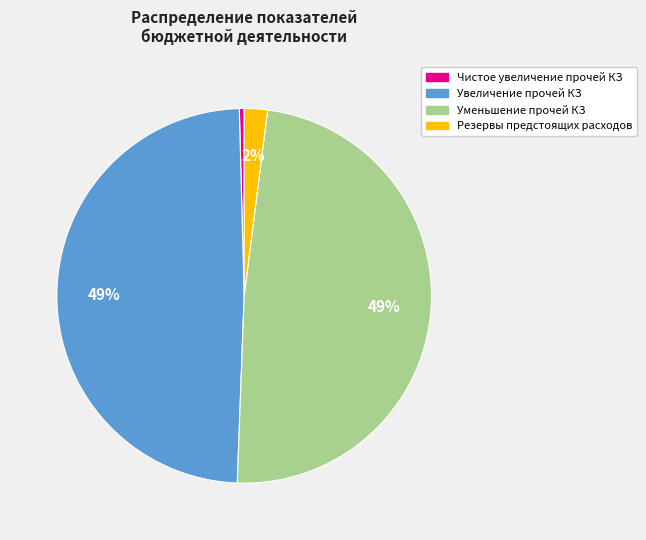

To the nearest percent, what is the difference between the largest and smallest slice percentages?

49%